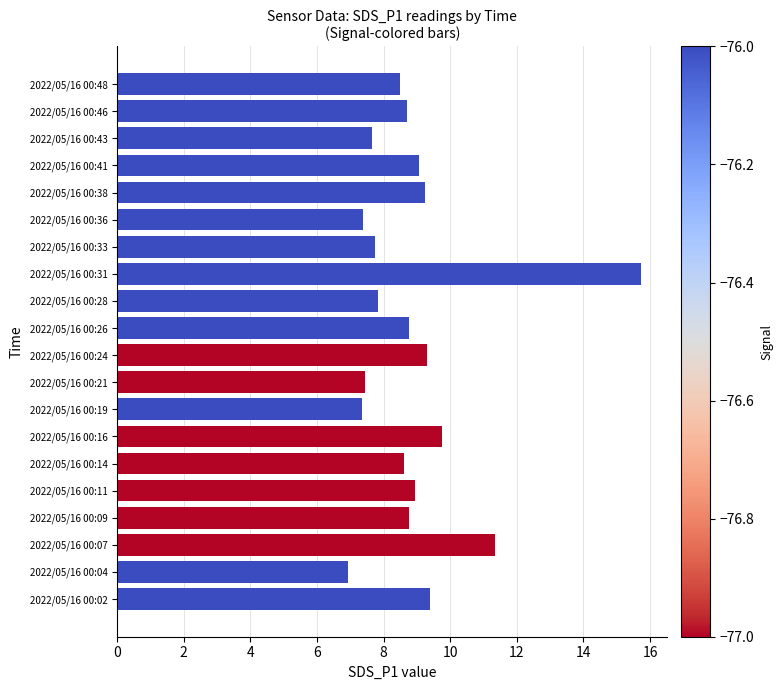

How many bars are there in total?

20